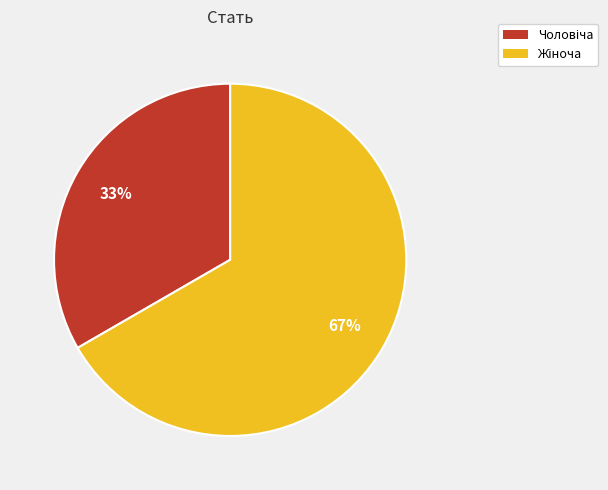

To the nearest percent, what is the average slice percentage?

50%